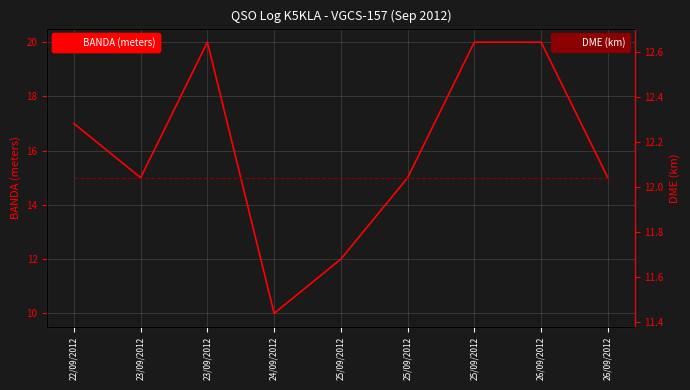

What is the label of the 7th point from the right?

23/09/2012